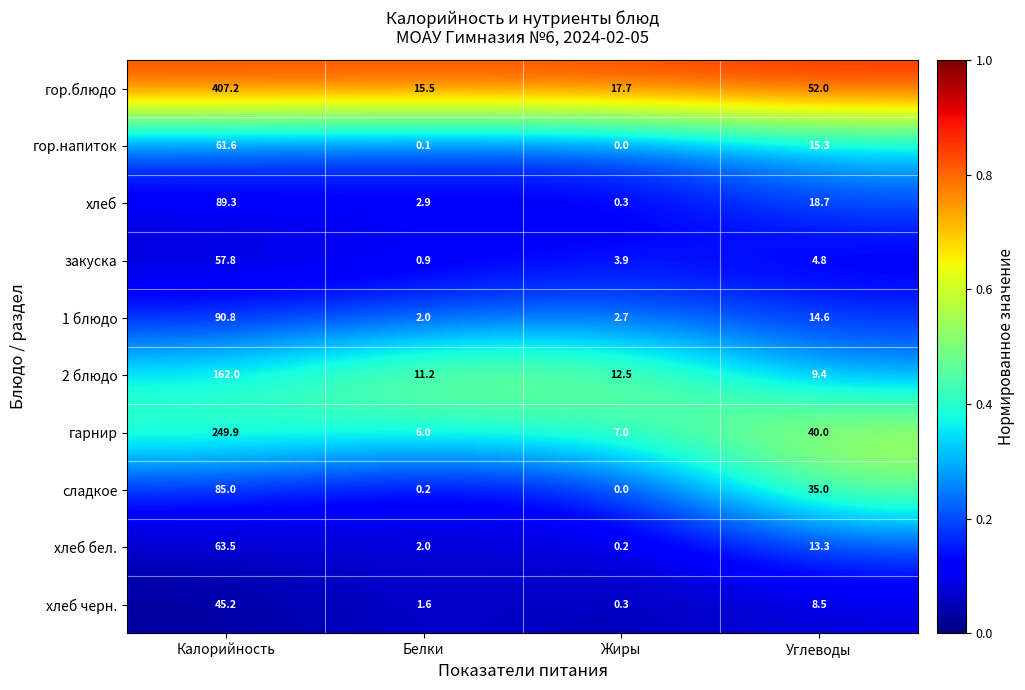

Which series has the largest total across all categories?

гор.блюдо